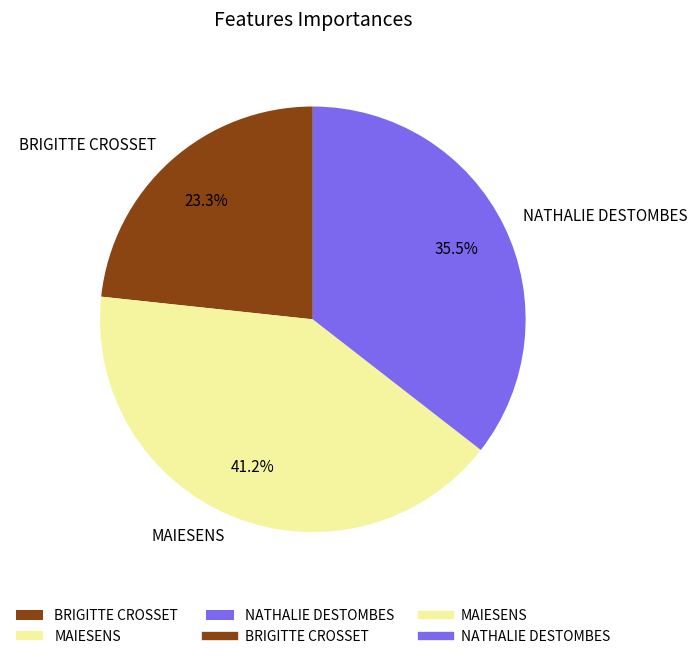

Combined, what portion of the pie is MAIESENS and NATHALIE DESTOMBES?

76.7%